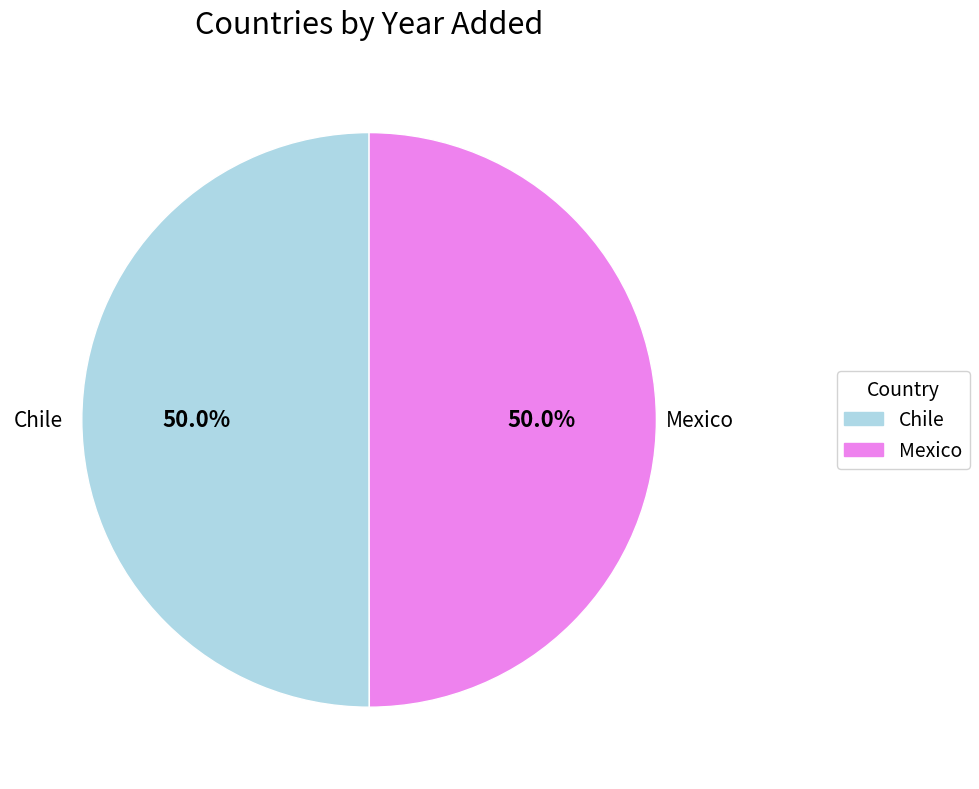

Approximately how many times larger is the value at Chile compared to Mexico?

1.0